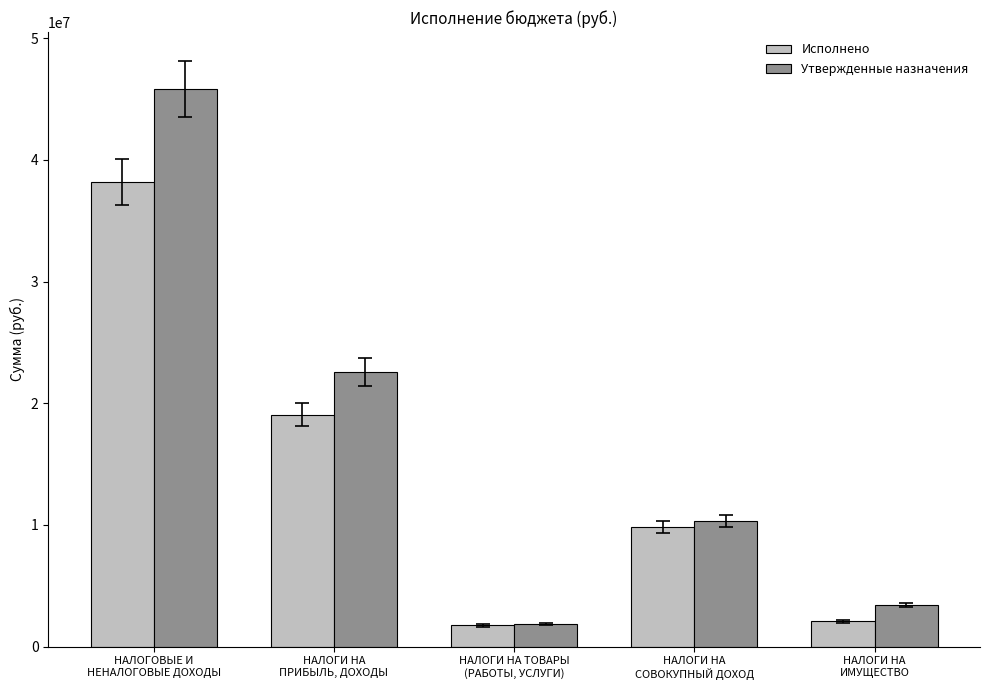

What are all the series names shown in the legend?

Исполнено, Утвержденные назначения